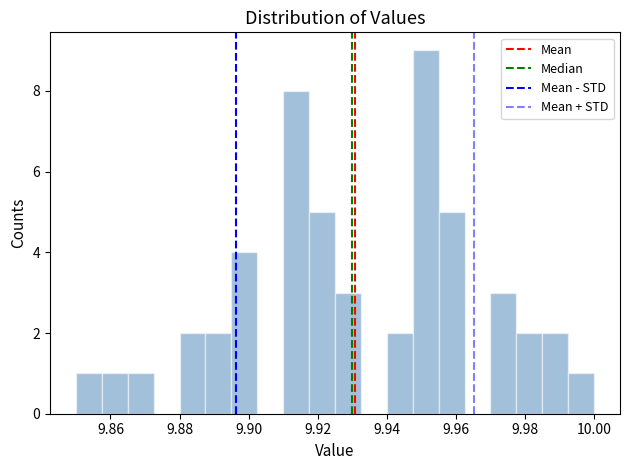

Around what value on the x-axis is the tallest bar? Give the approximate position of its centre, as read against the axis.

9.952